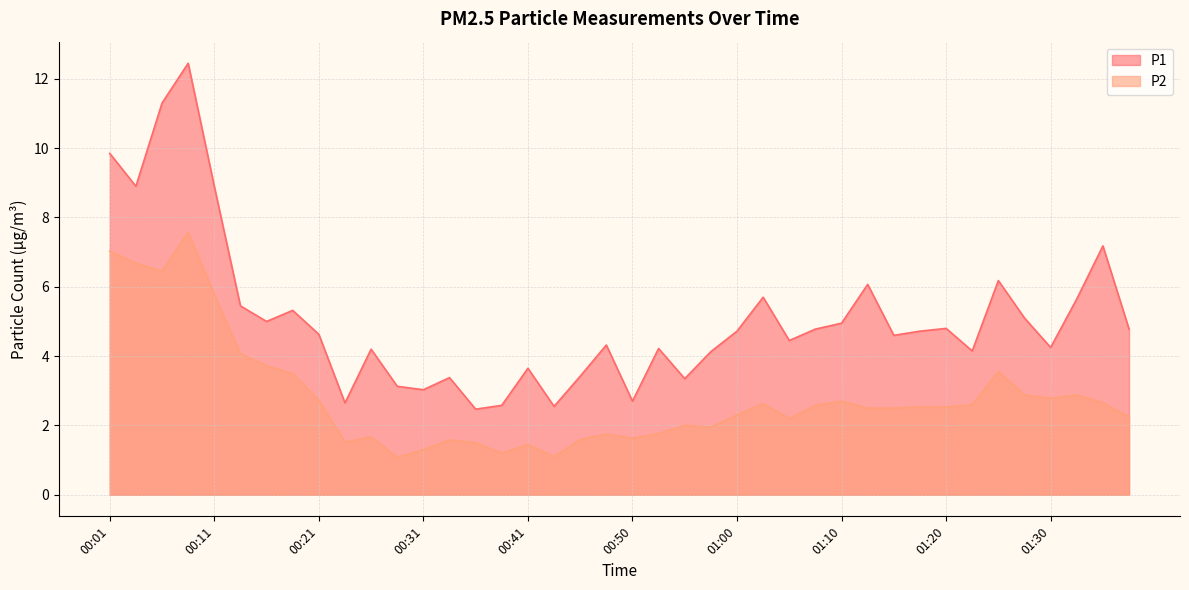

Count the number of categories in the chart.

40